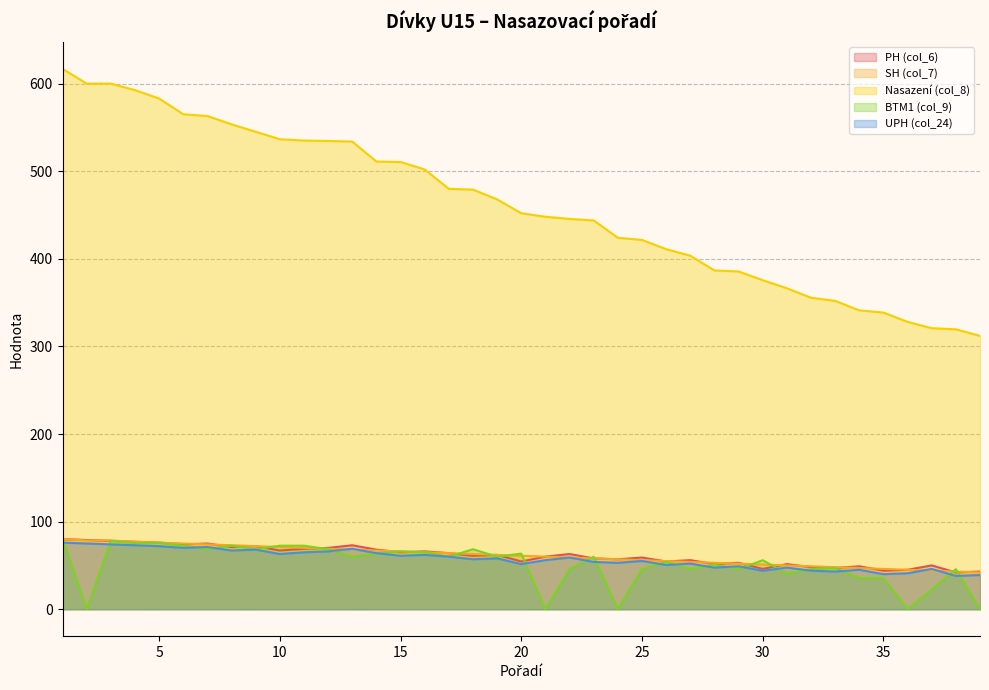

Which series changed the most between 10 and 34?

Nasazení (col_8)